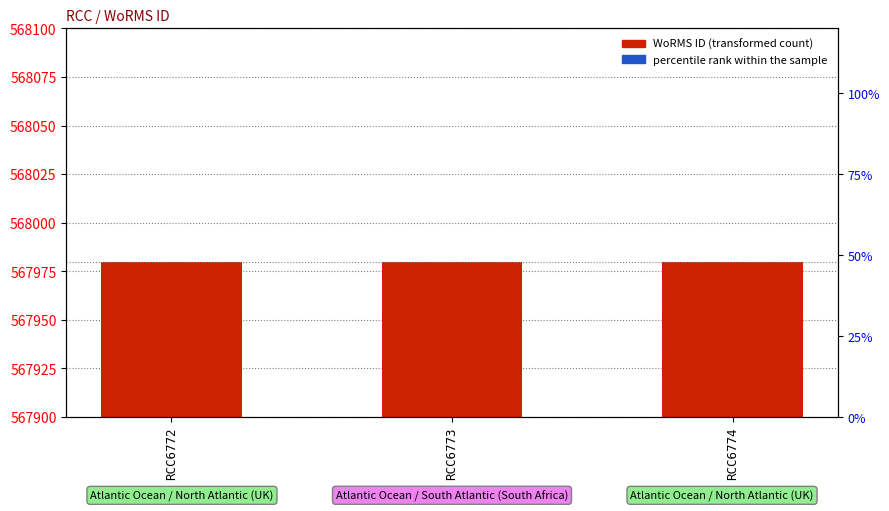

What is the highest value of the percentile rank within the sample series?

2.2